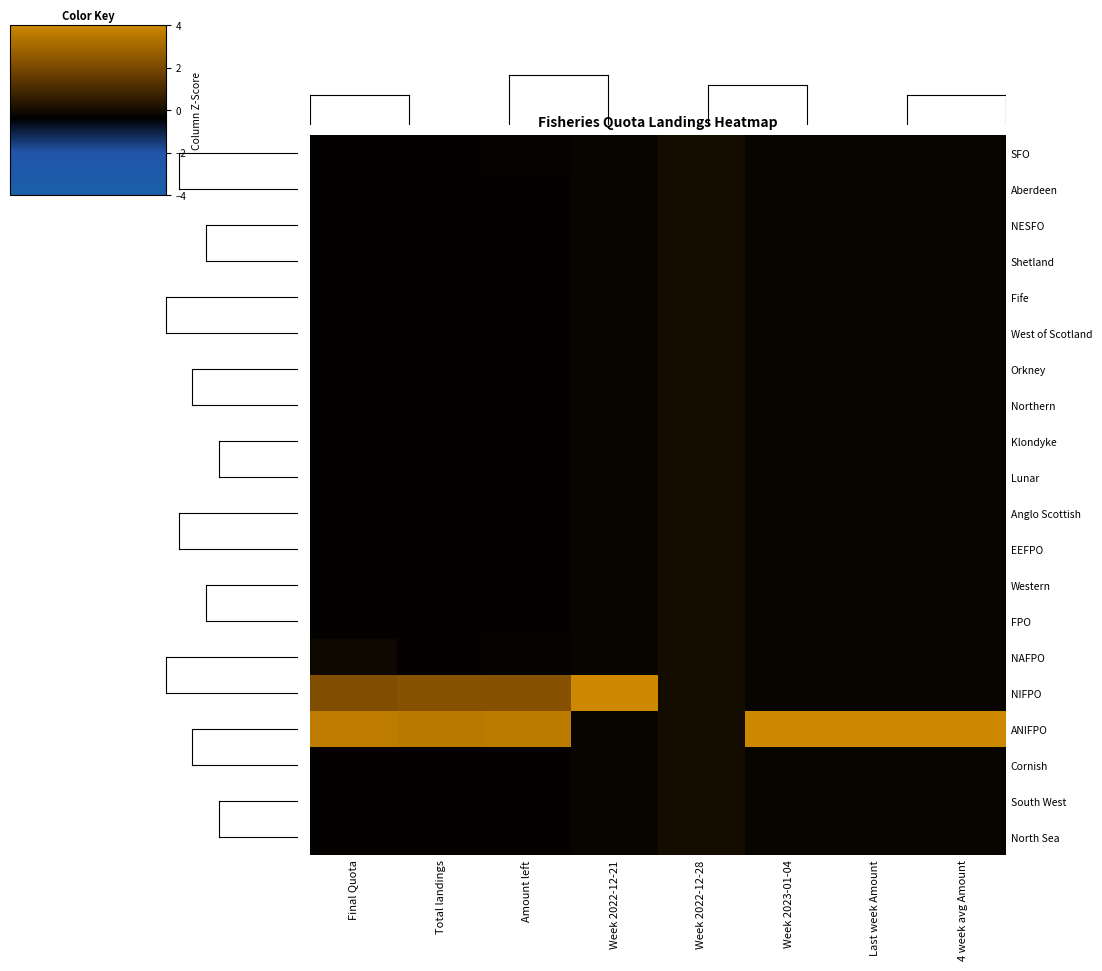

What is the spread (max minus min) of values at Final Quota?

4.0